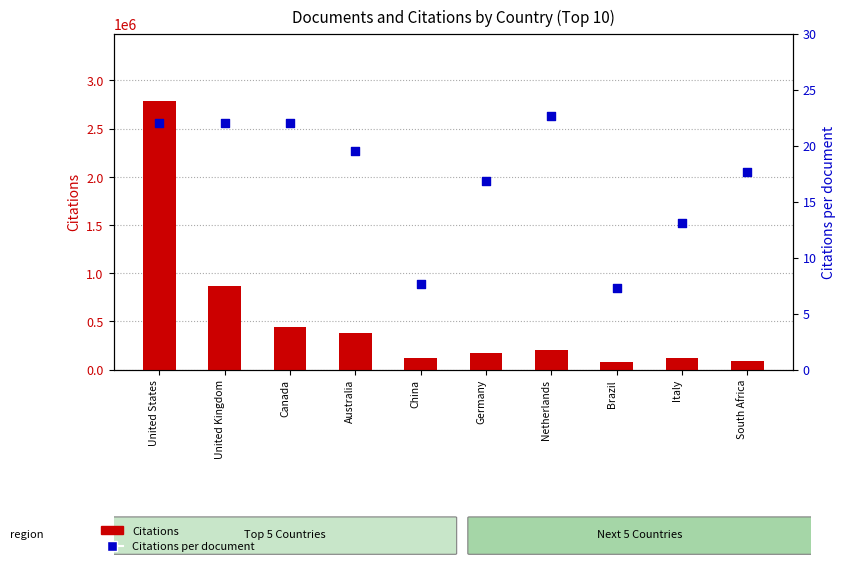

Which series contains the lowest Y value?

Citations per document